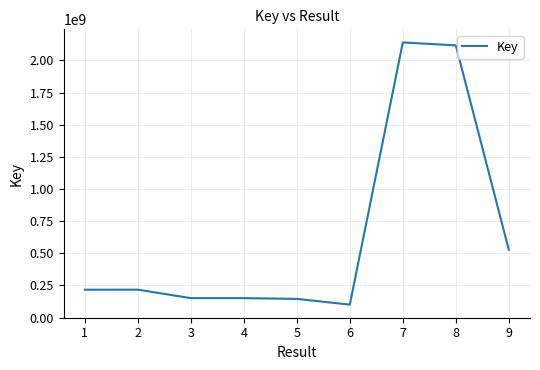

True or false: the data shows 100721983 at 6.

True